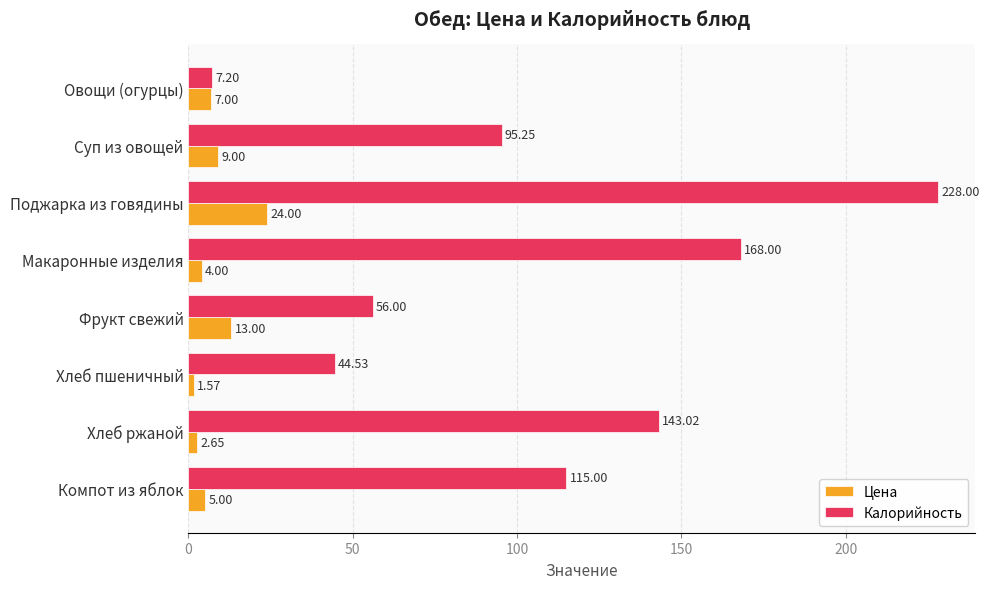

Which series has the widest spread of values?

Калорийность